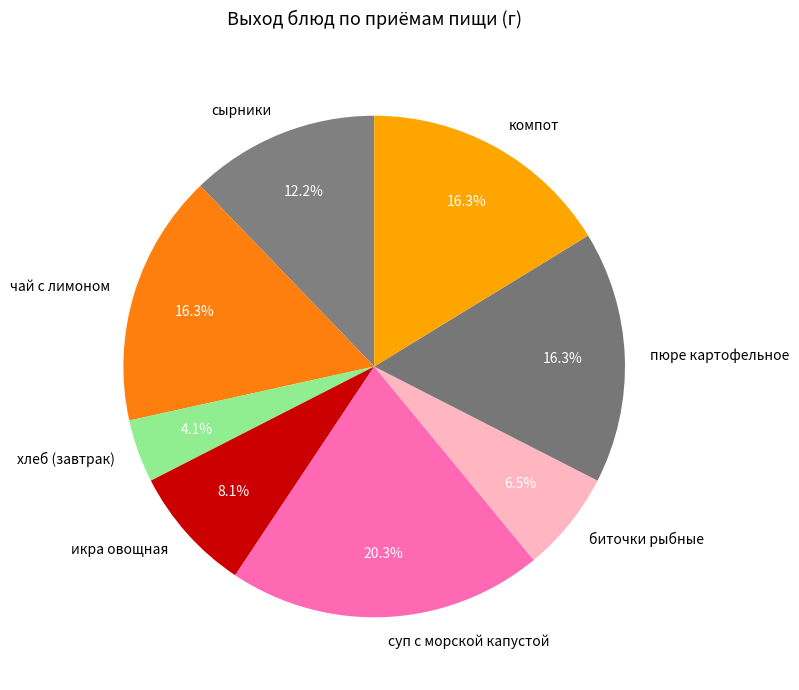

The чай с лимоном slice represents 16% of the pie. True or false?

True